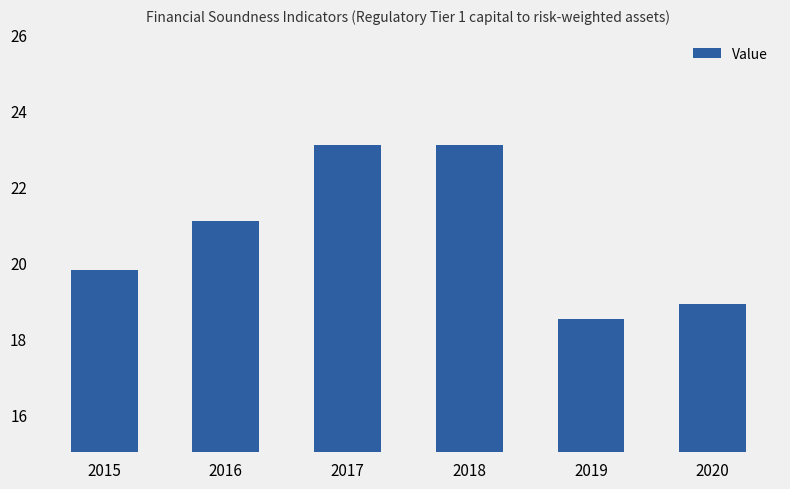

Approximately how many times larger is the value at 2020 compared to 2016?

0.9